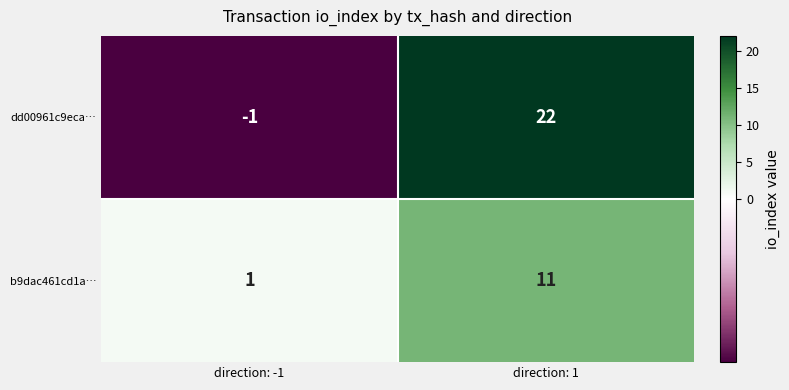

The value of b9dac461cd1a… at direction: 1 is 5. True or false?

False